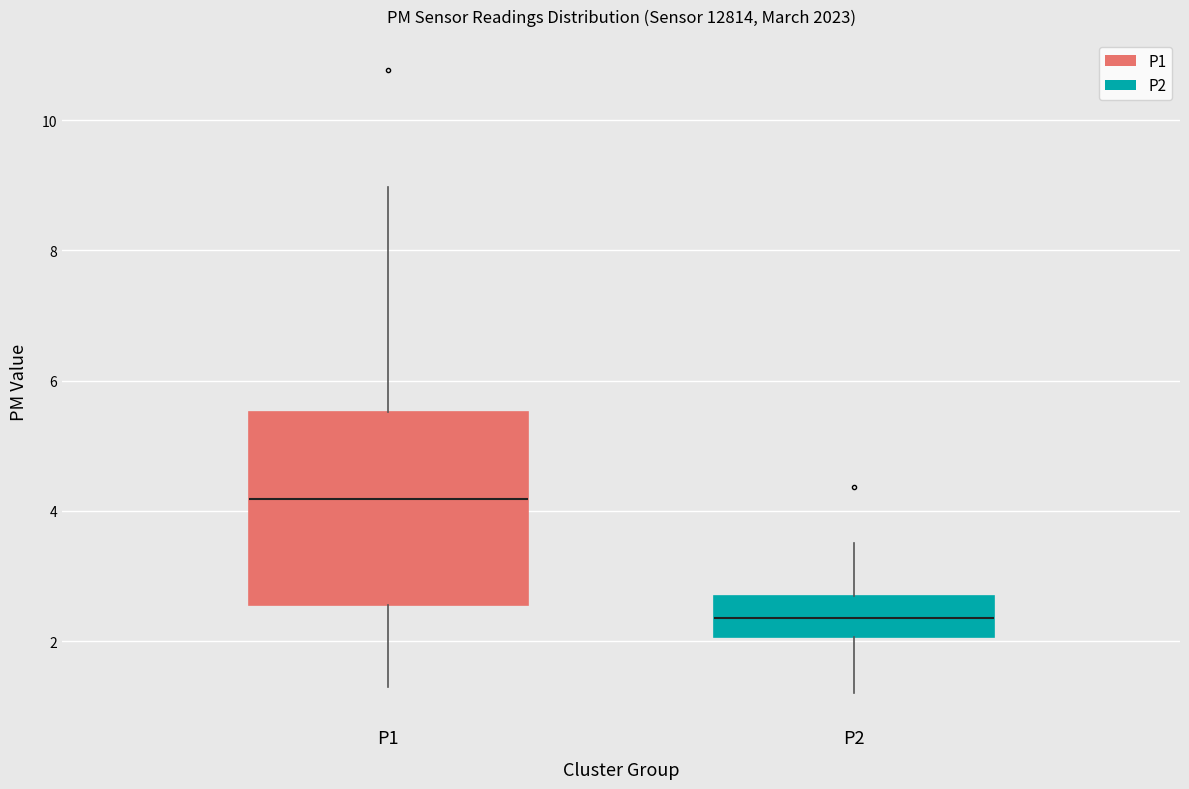

Reading left to right, transcribe this box plot: for each box, give where its median line is, the range the box spans, and where its two whiskers end, as read against the y-axis. The values are not printed on the chart, so give them approximately, as read against the axis.

P1: median 4.2, box 2.6 to 5.6, whiskers 1.4 to 9.0
P2: median 2.4, box 2.0 to 2.6, whiskers 1.2 to 3.6